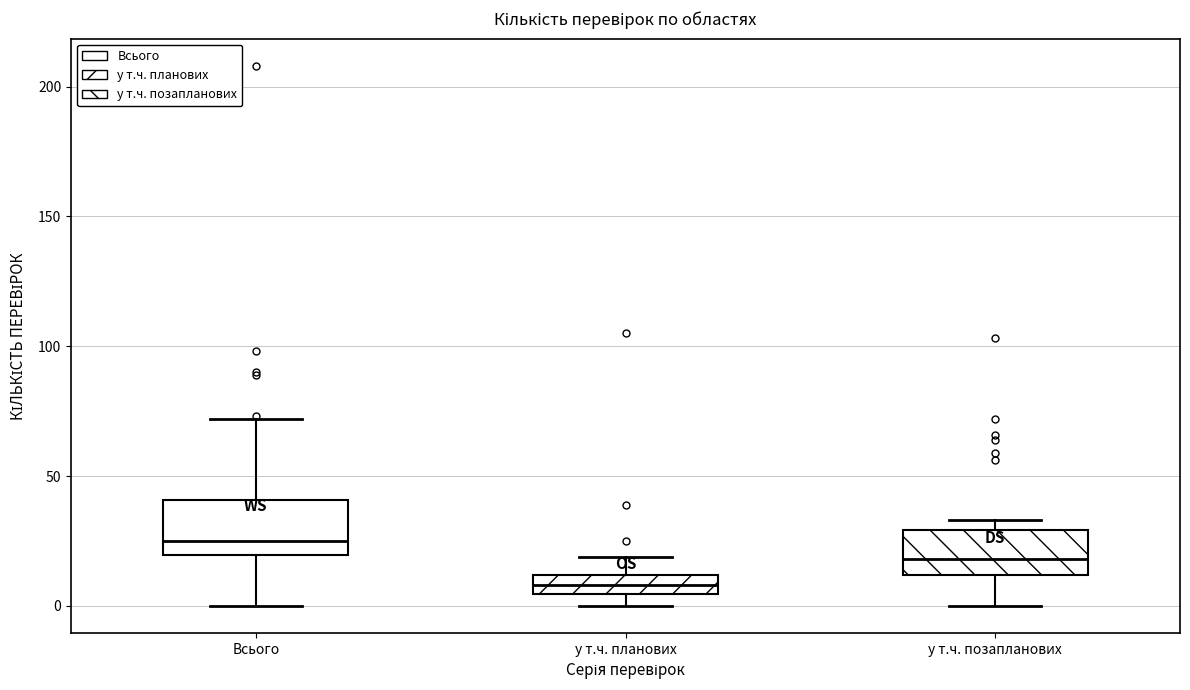

Which box has the highest median line?

Всього